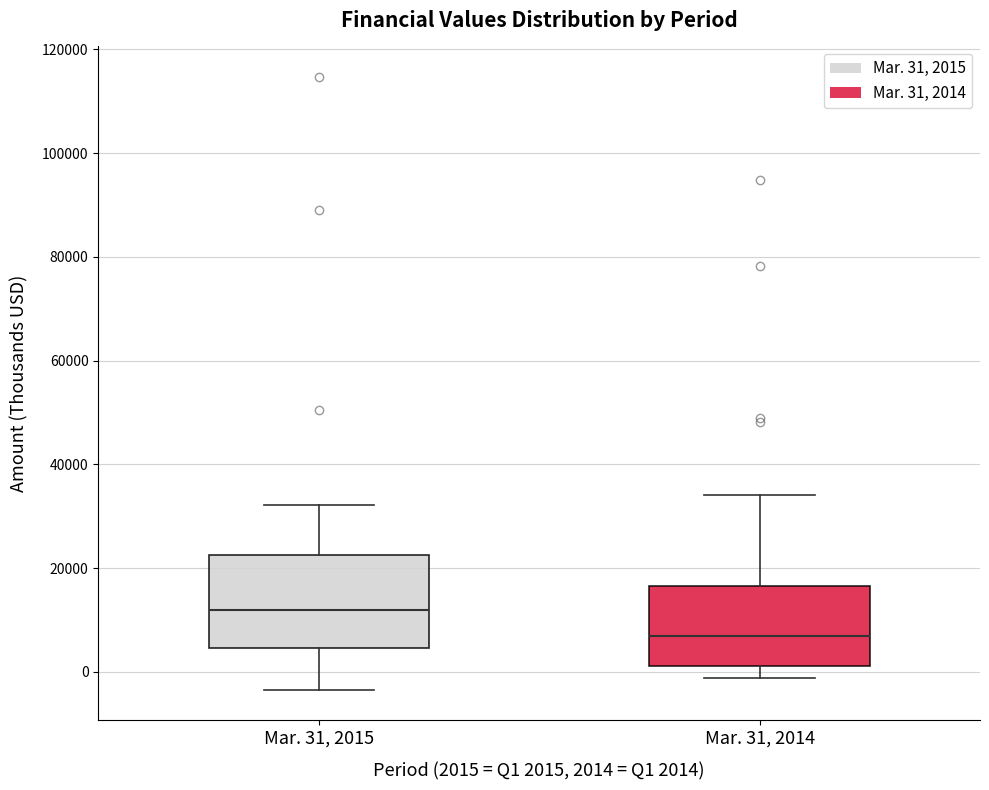

Reading left to right, read every box against the y-axis: the position of its median line, the range the box covers, and the ends of its whiskers. The values are not printed on the chart, so give them approximately, as read against the axis.

Mar. 31, 2015: median 12000, box 4000 to 22000, whiskers -4000 to 32000
Mar. 31, 2014: median 6000, box 2000 to 16000, whiskers -2000 to 34000